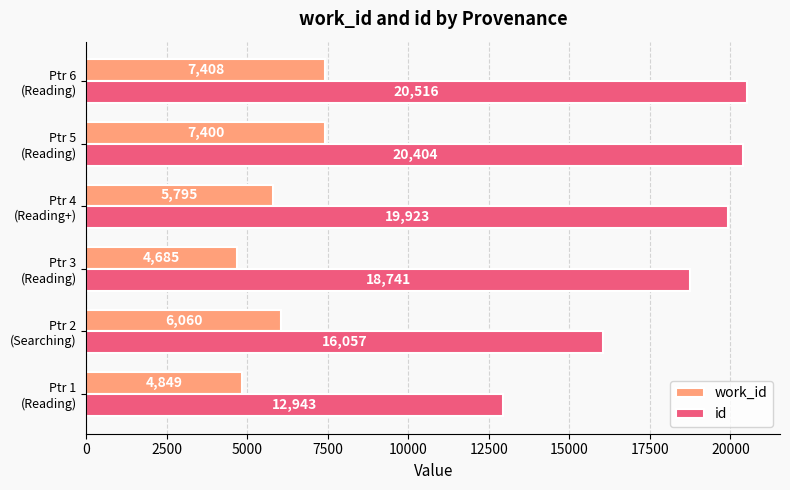

Which series has the largest range (max minus min)?

id